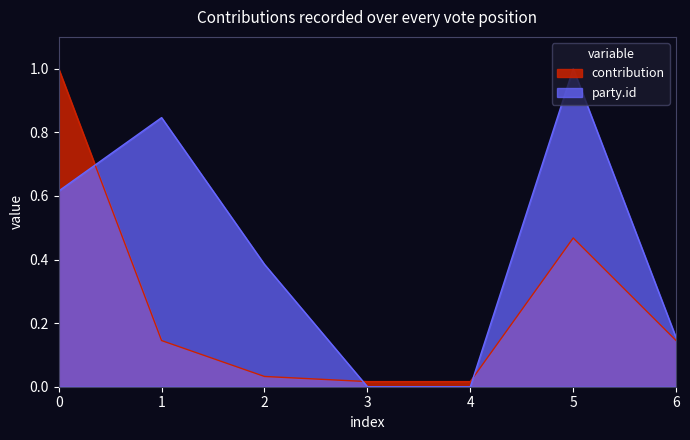

Reading left to right, transcribe all the data shown in this chart.

contribution: 1.0	0.1	0.0	0.0	0.0	0.5	0.1
party.id: 0.6	0.8	0.4	0.0	0.0	1.0	0.2